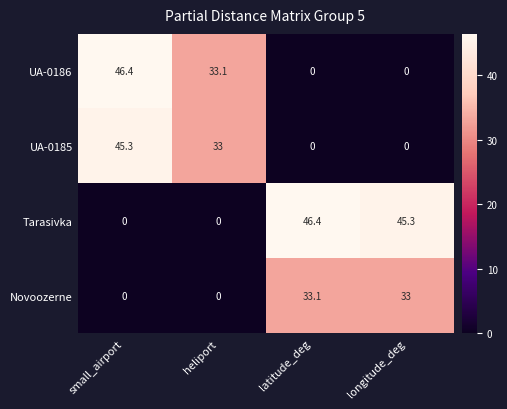

How many values in Novoozerne are above zero?

2